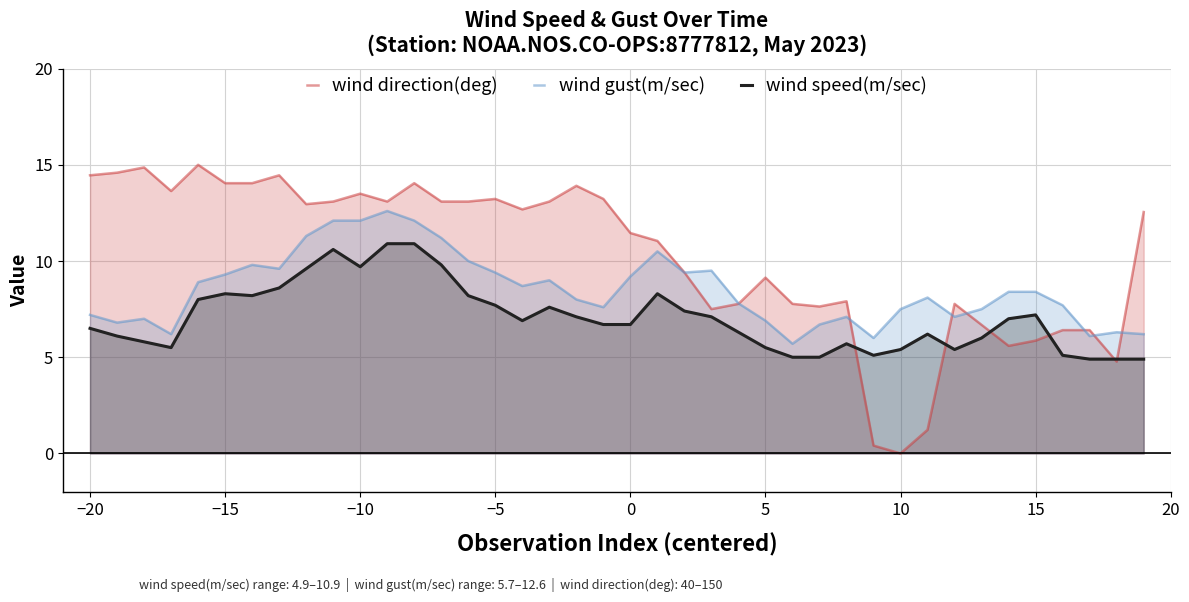

Which series has the largest total across all categories?

wind direction(deg)